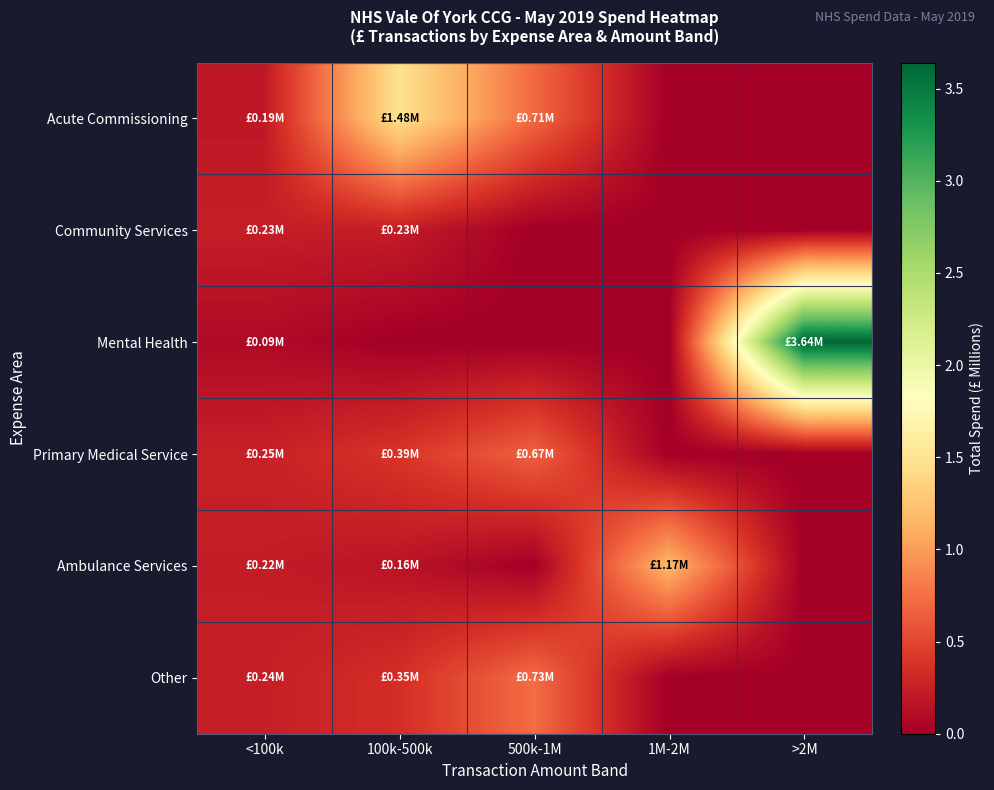

What is the difference between the highest and lowest values at 100k-500k?

1.5